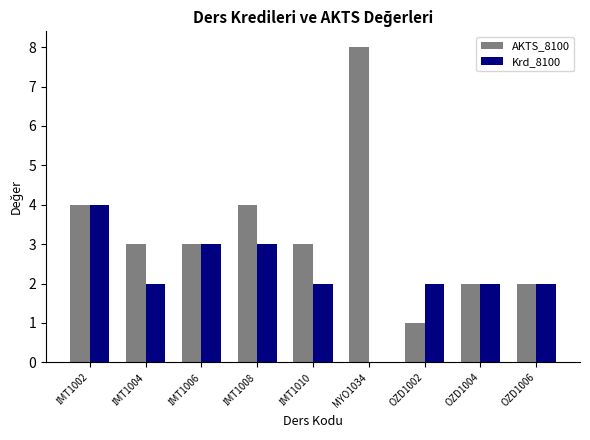

Which label corresponds to the largest value in the chart?

MYO1034